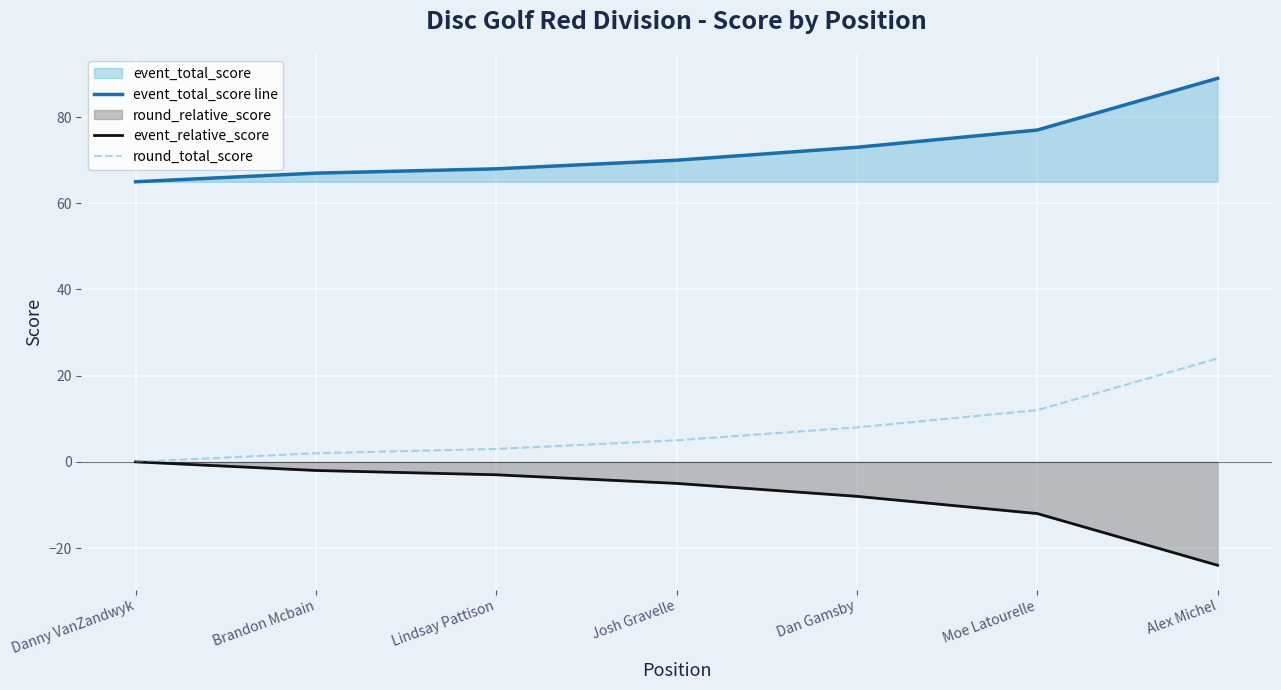

At which label is round_total_score closest to 12?

Moe Latourelle